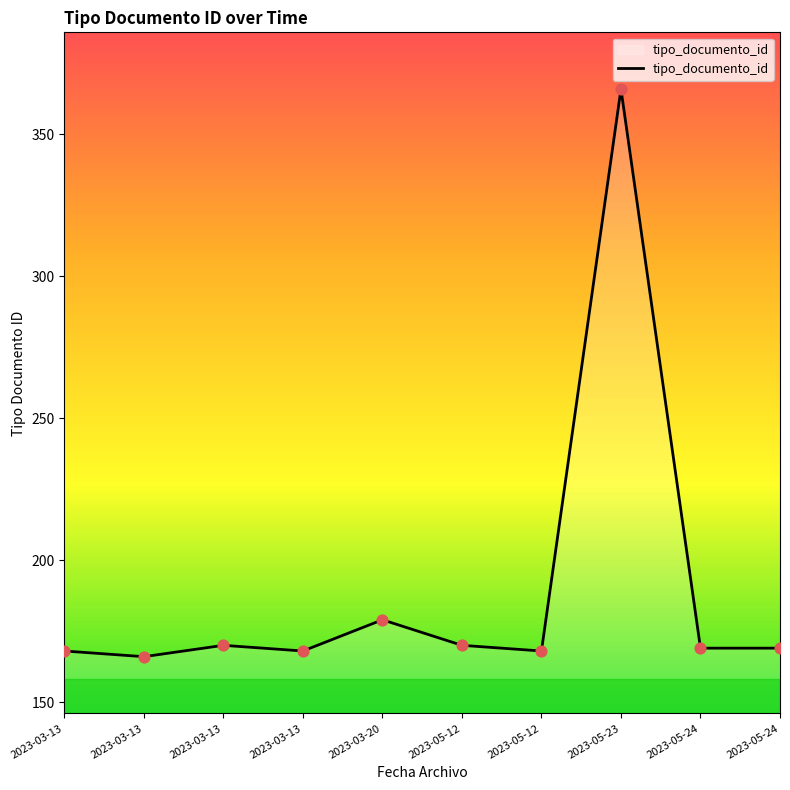

Between 2023-03-13 and 2023-05-23, which is larger?

2023-05-23